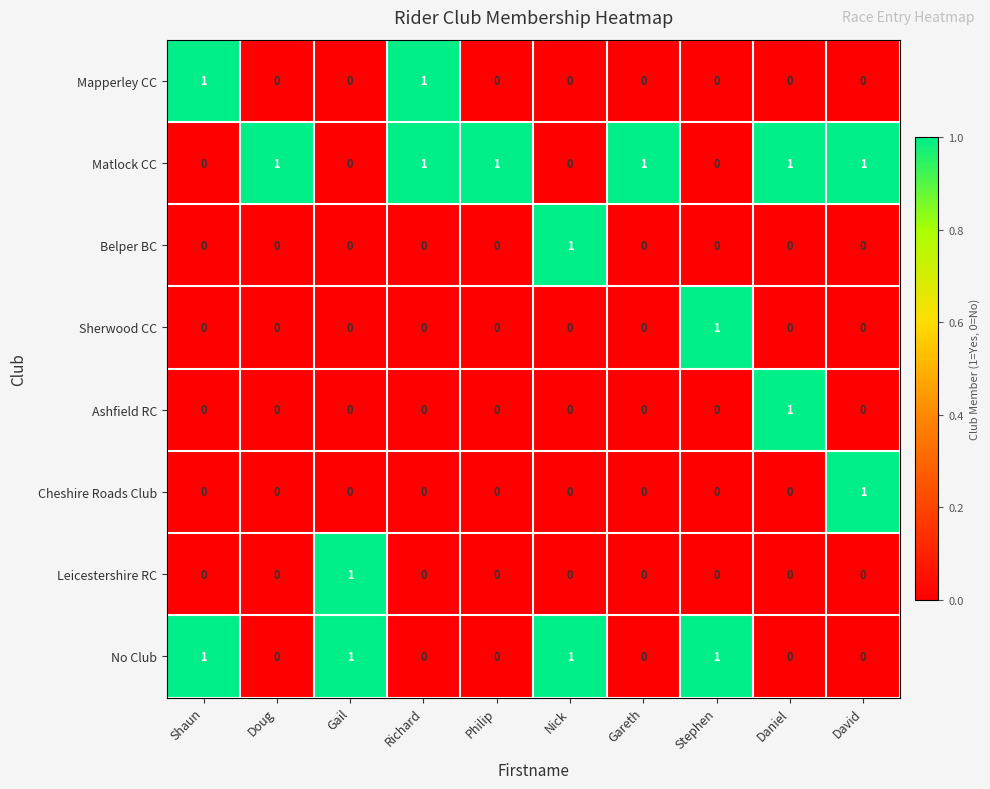

How many series are shown in this chart?

8